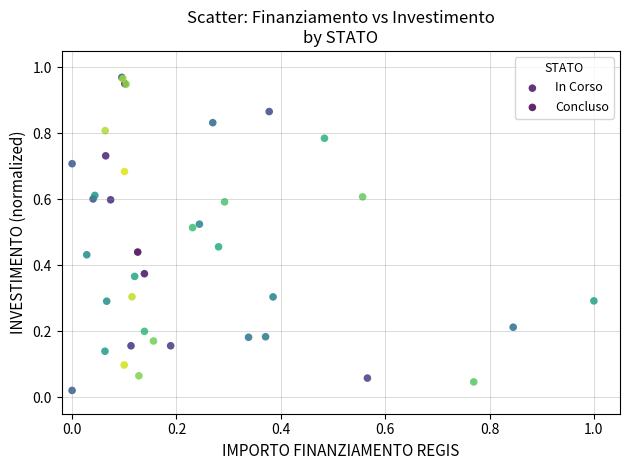

What are all the series names shown in the legend?

In Corso, Concluso